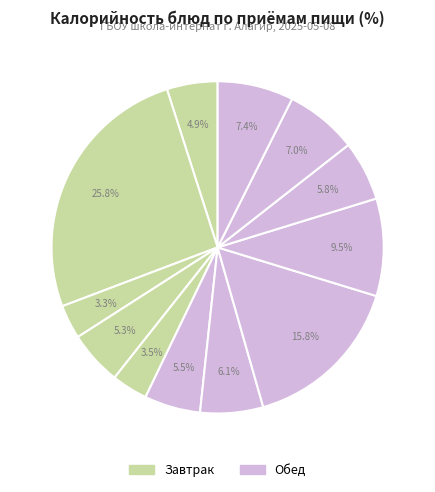

Does any single category account for the majority?

No